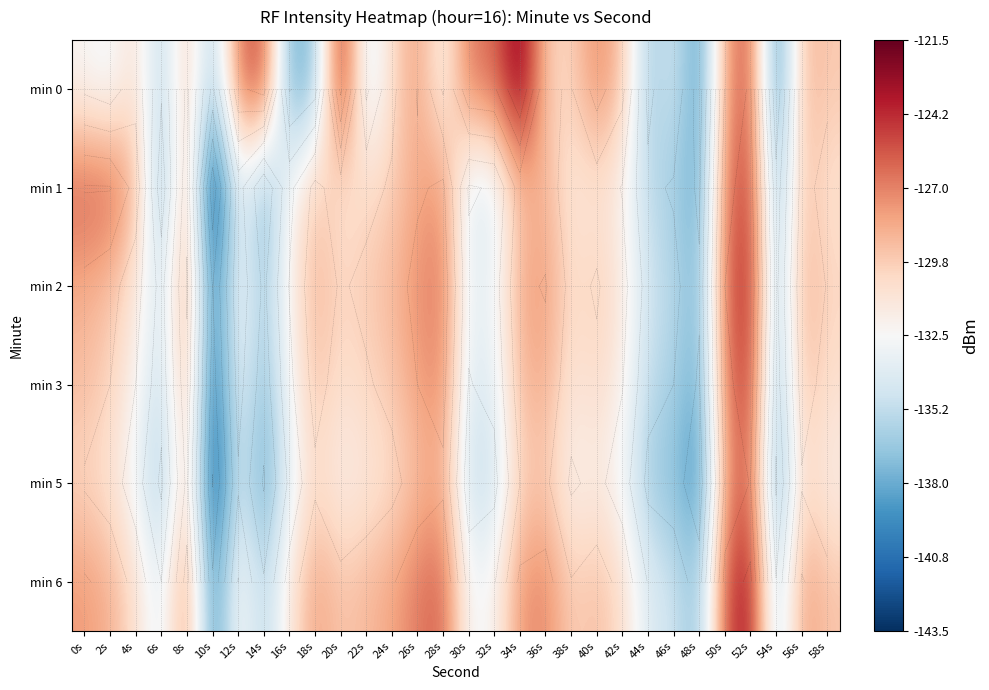

At which category does the chart reach its minimum across all series?

10s